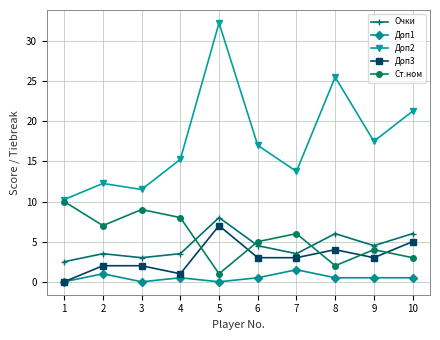

What is the minimum value for Очки?

2.5